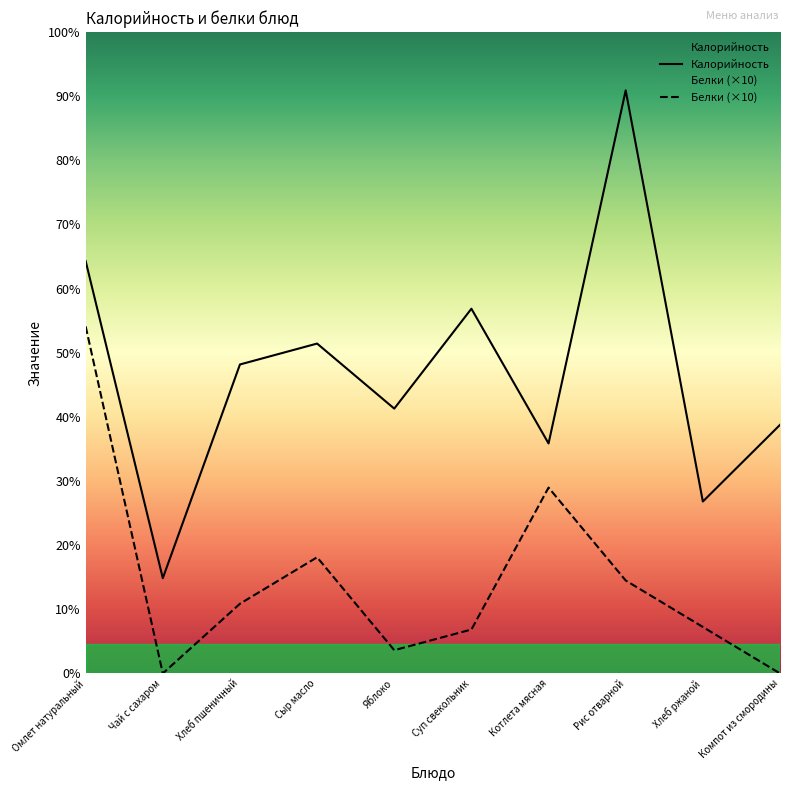

Reading left to right, list all the values displayed in this chart.

Калорийность: Омлет натуральный=177.5	Чай с сахаром=41.0	Хлеб пшеничный=133.0	Сыр масло=142.0	Яблоко=114.0	Суп свекольник=157.0	Котлета мясная=99.0	Рис отварной=251.0	Хлеб ржаной=74.0	Компот из смородины=107.0
Белки: Омлет натуральный=149.4	Чай с сахаром=0.0	Хлеб пшеничный=30.0	Сыр масло=50.0	Яблоко=10.0	Суп свекольник=18.9	Котлета мясная=80.0	Рис отварной=40.0	Хлеб ржаной=20.0	Компот из смородины=0.0